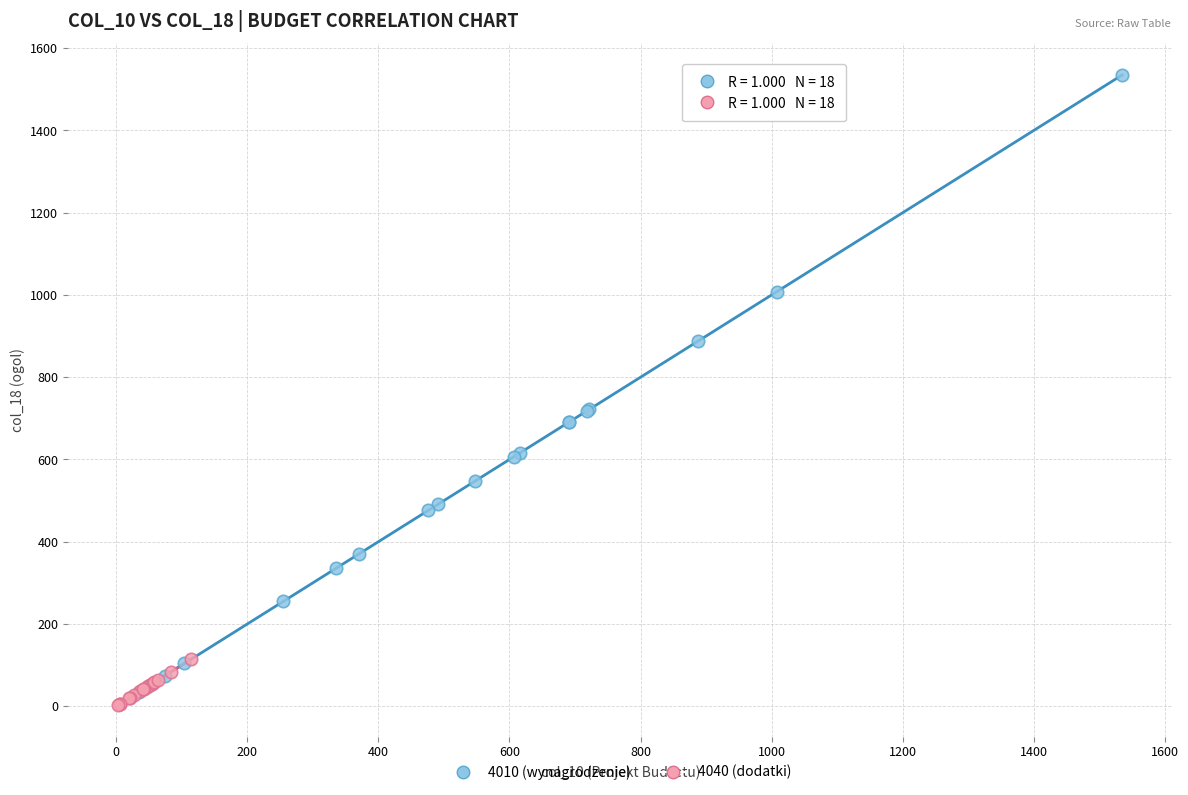

Which series contains the highest Y value?

4010 (wynagrodzenie)